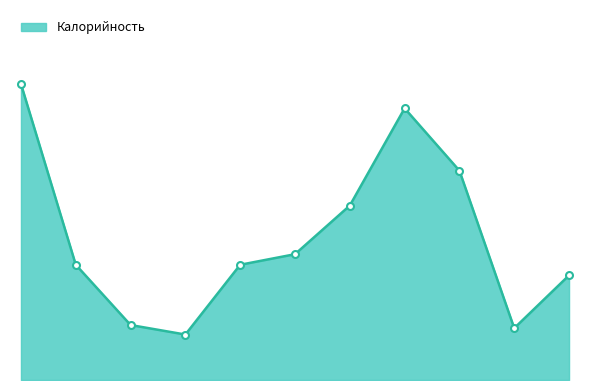

Is this an area chart (filled region under the line)?

Yes